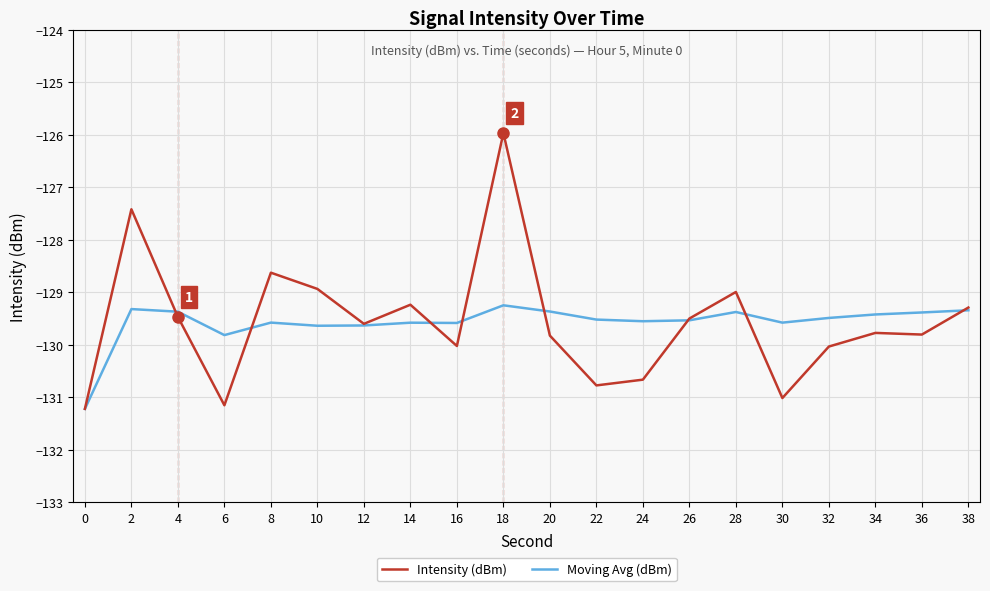

The Intensity (dBm) series shows -184.0 at 18. True or false?

False